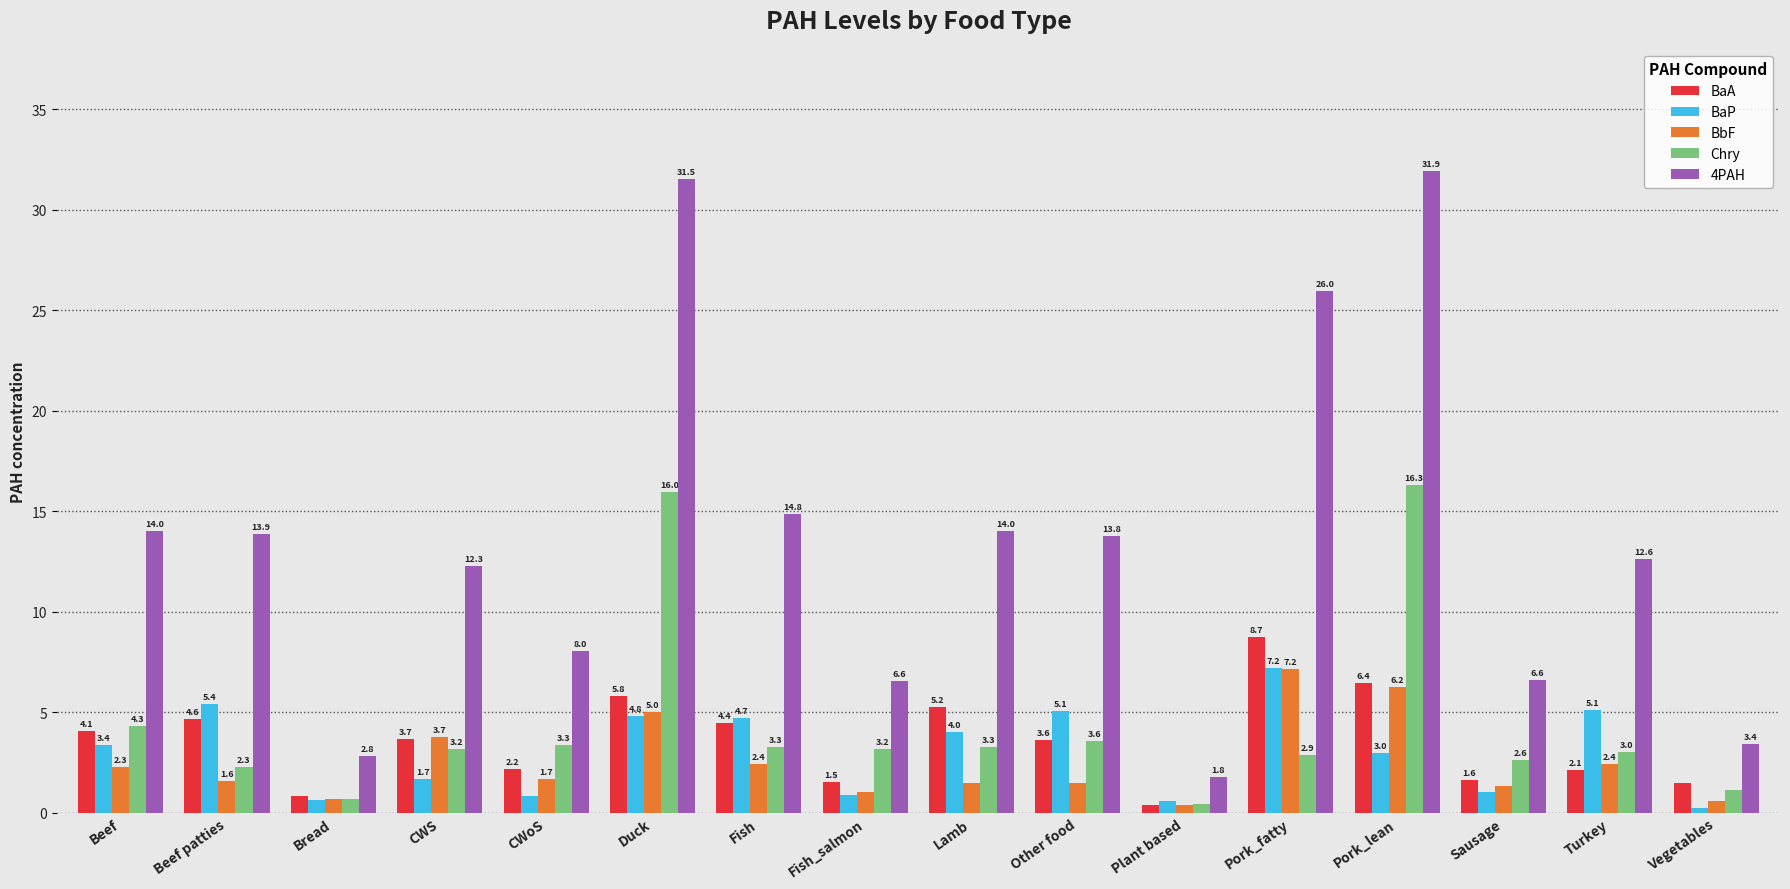

Between Other food and Pork_fatty, which series saw the biggest shift?

4PAH